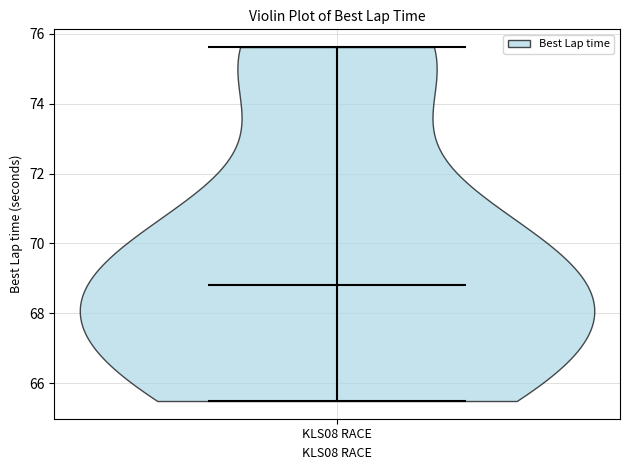

Read this violin plot against the y-axis: where its median line is, and the lowest and highest points the violin reaches. The values are not printed on the chart, so give them approximately, as read against the axis.

median line 68.8, lowest point 65.4, highest point 75.6